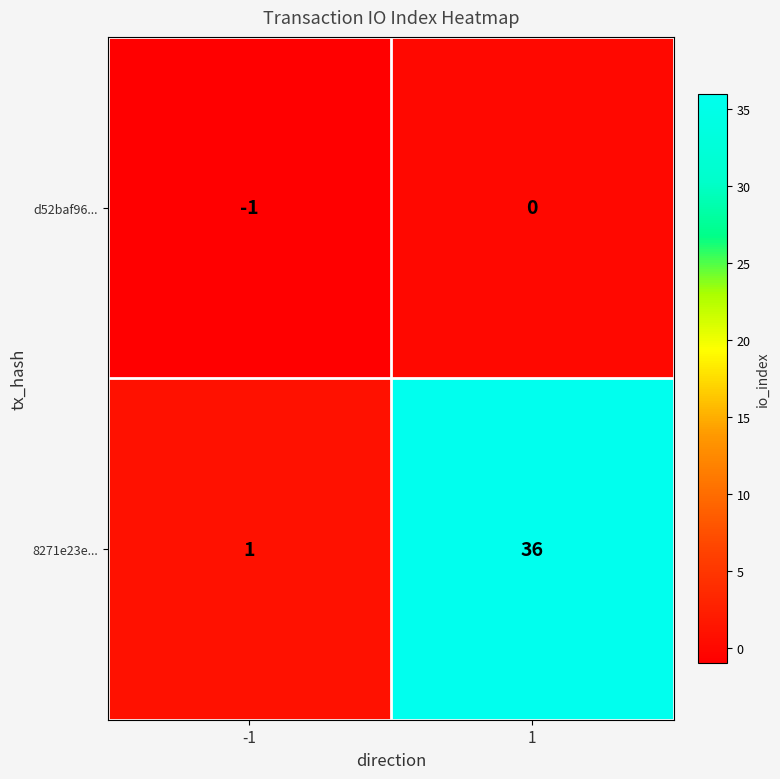

Rank the series by their maximum value, from highest to lowest.

8271e23e..., d52baf96...